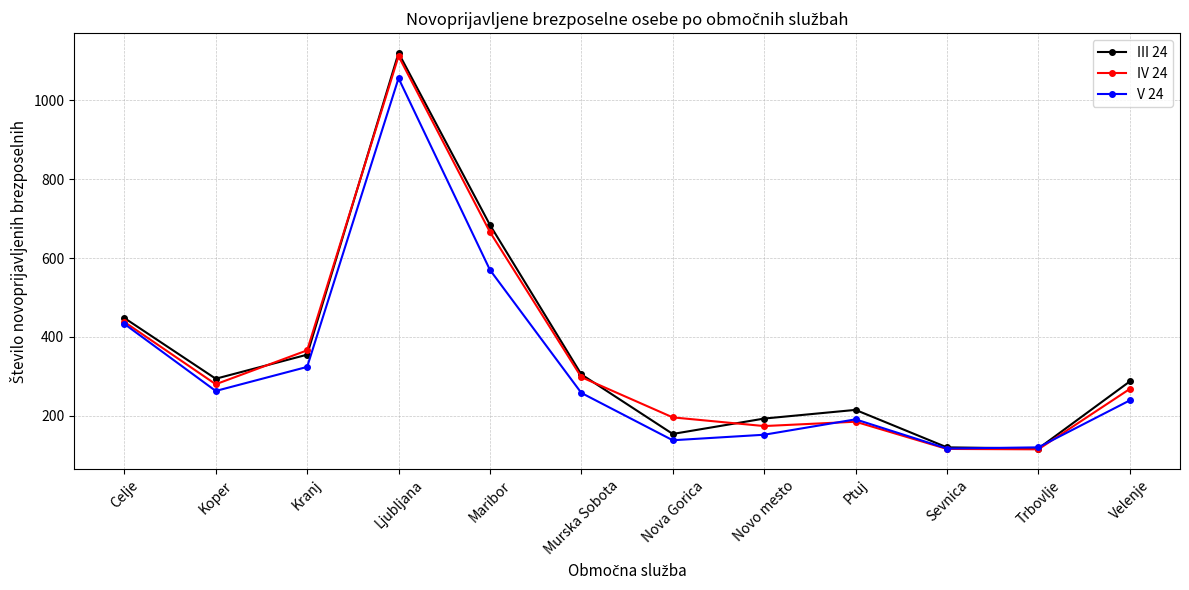

Which series has the widest spread of values?

III 24